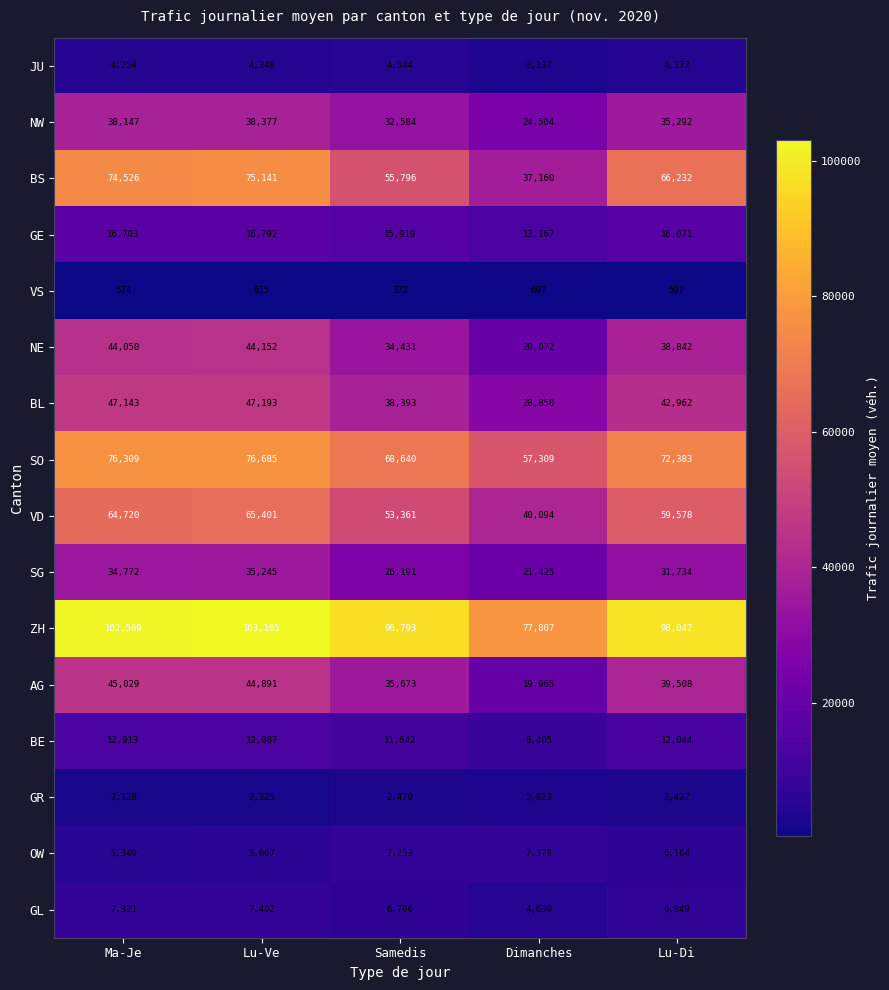

What is the greatest value displayed?

103105